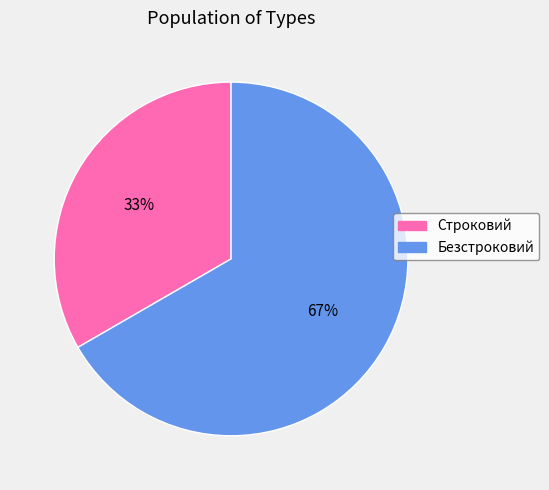

Rank the categories by value from lowest to highest.

Строковий, Безстроковий